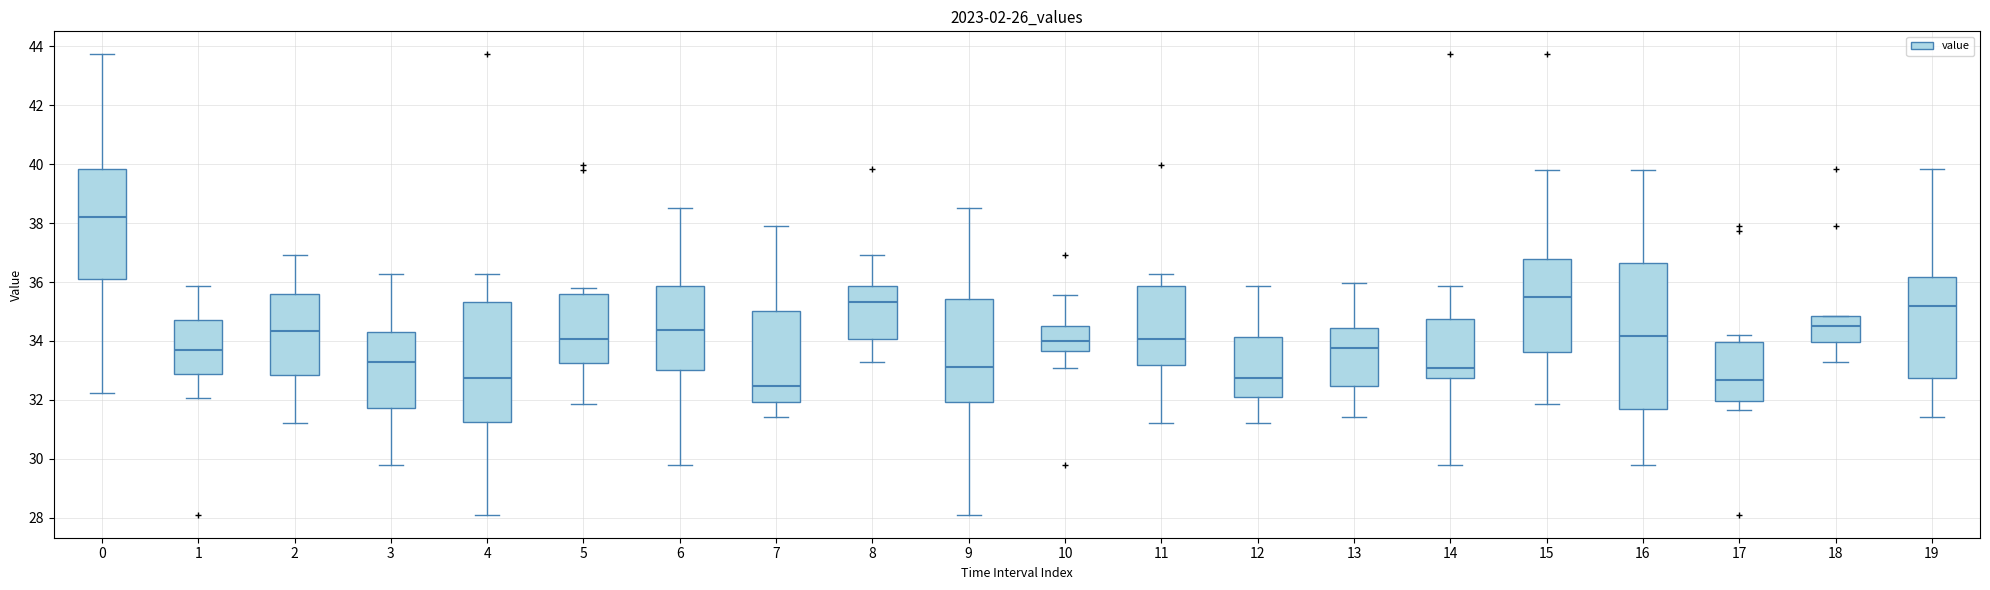

Reading left to right, transcribe this box plot: for each box, give where its median line is, the range the box spans, and where its two whiskers end, as read against the y-axis. The values are not printed on the chart, so give them approximately, as read against the axis.

0: median 38.2, box 36.2 to 39.8, whiskers 32.2 to 43.8
1: median 33.8, box 32.8 to 34.8, whiskers 32.0 to 35.8
2: median 34.4, box 32.8 to 35.6, whiskers 31.2 to 37.0
3: median 33.2, box 31.8 to 34.2, whiskers 29.8 to 36.2
4: median 32.8, box 31.2 to 35.4, whiskers 28.2 to 36.2
5: median 34.0, box 33.2 to 35.6, whiskers 31.8 to 35.8
6: median 34.4, box 33.0 to 35.8, whiskers 29.8 to 38.6
7: median 32.4, box 32.0 to 35.0, whiskers 31.4 to 38.0
8: median 35.4, box 34.0 to 35.8, whiskers 33.2 to 37.0
9: median 33.2, box 32.0 to 35.4, whiskers 28.2 to 38.6
10: median 34.0, box 33.6 to 34.6, whiskers 33.0 to 35.6
11: median 34.0, box 33.2 to 35.8, whiskers 31.2 to 36.2
12: median 32.8, box 32.2 to 34.2, whiskers 31.2 to 35.8
13: median 33.8, box 32.4 to 34.4, whiskers 31.4 to 36.0
14: median 33.0, box 32.8 to 34.8, whiskers 29.8 to 35.8
15: median 35.6, box 33.6 to 36.8, whiskers 31.8 to 39.8
16: median 34.2, box 31.6 to 36.6, whiskers 29.8 to 39.8
17: median 32.6, box 32.0 to 34.0, whiskers 31.6 to 34.2
18: median 34.6, box 34.0 to 34.8, whiskers 33.2 to 34.8
19: median 35.2, box 32.8 to 36.2, whiskers 31.4 to 39.8